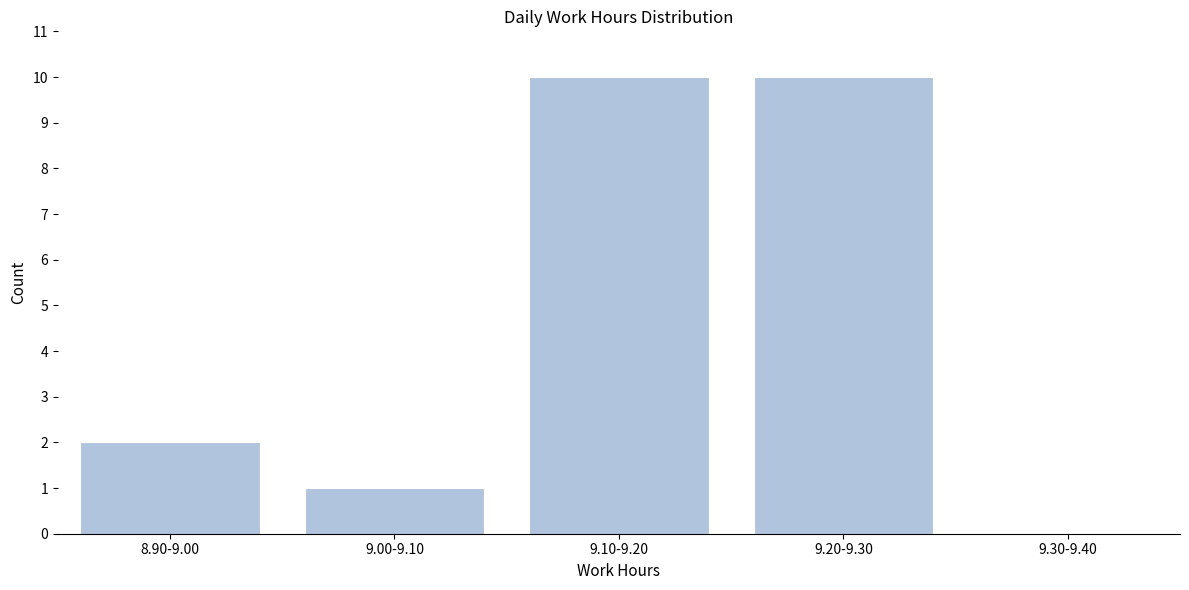

Reading left to right, transcribe all the data shown in this chart.

8.90-9.00=2	9.00-9.10=1	9.10-9.20=10	9.20-9.30=10	9.30-9.40=0